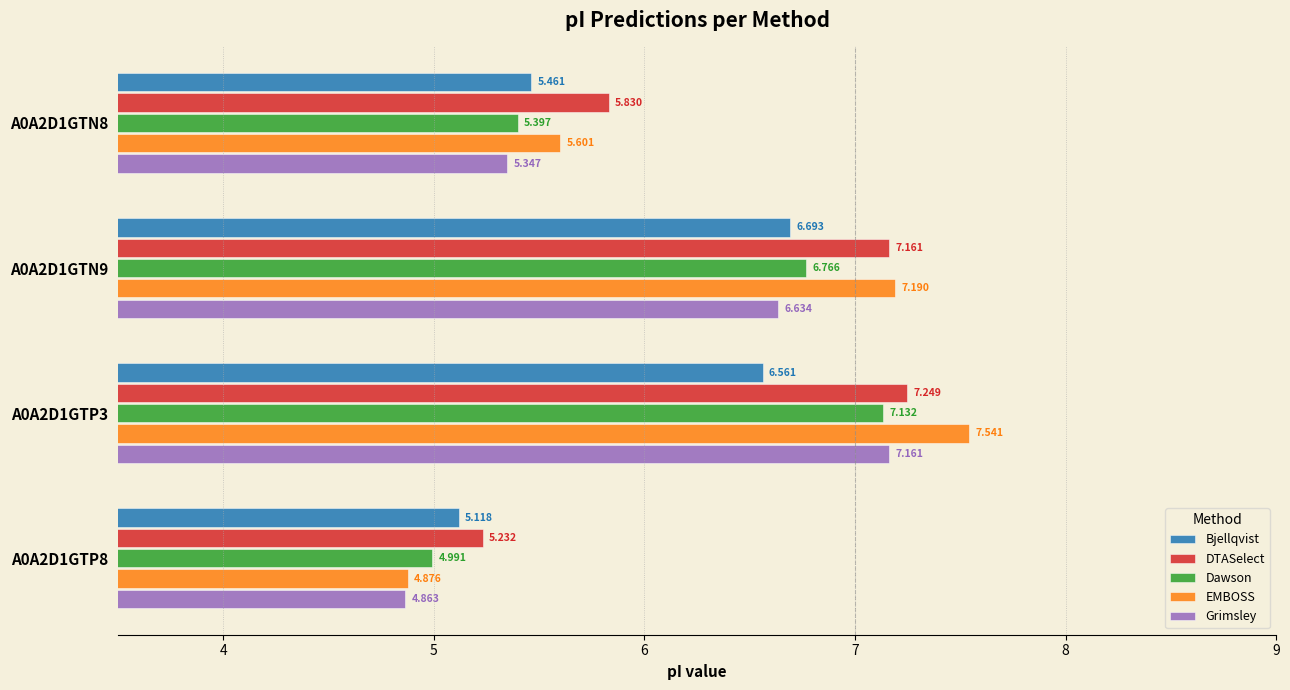

Which series has the widest spread of values?

EMBOSS